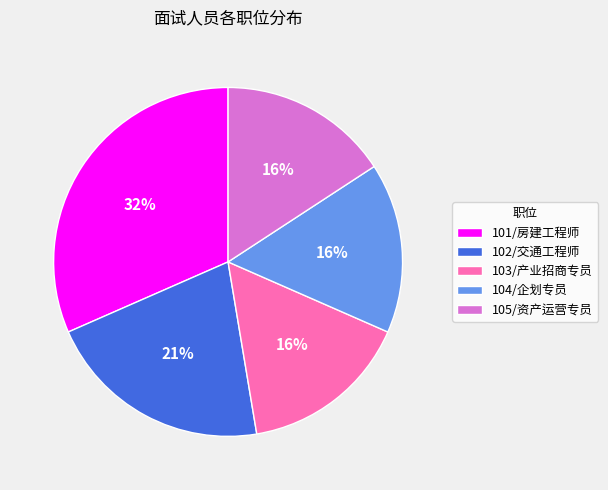

How many segments does this pie chart have?

5